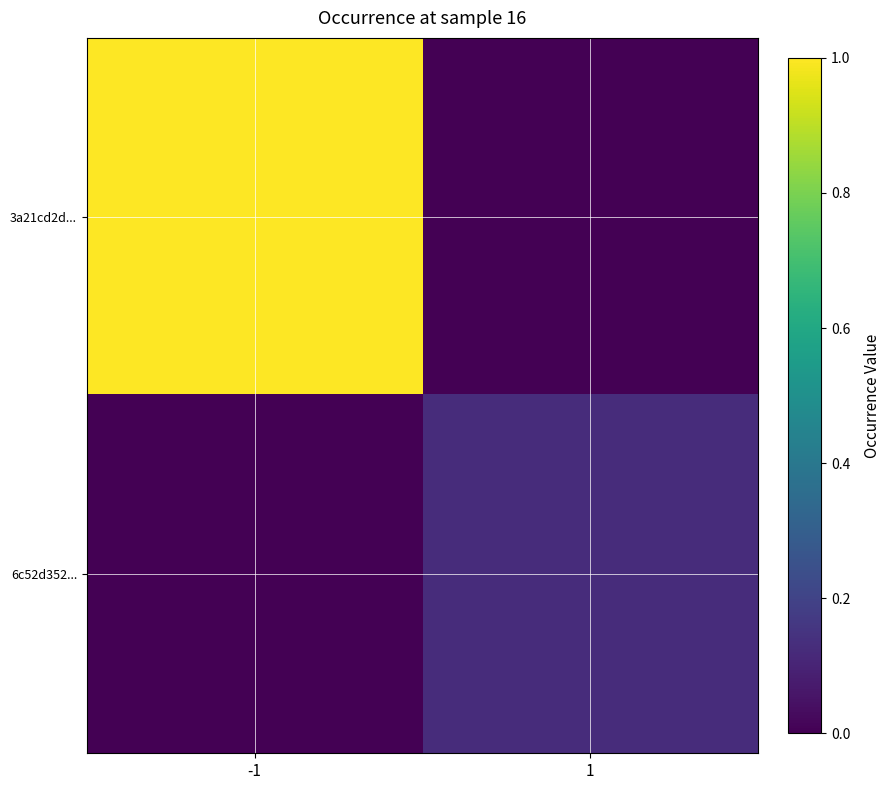

Which series changed the most between -1 and 1?

3a21cd2d...